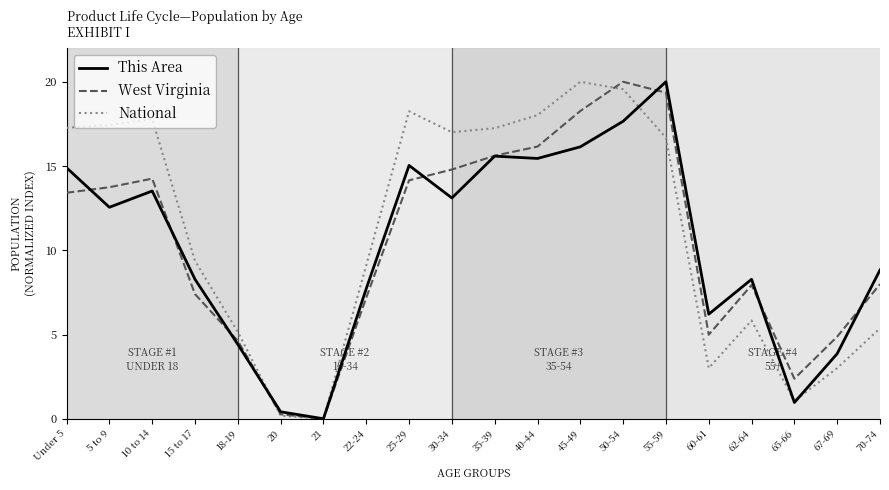

At how many categories does at least one series exceed 4?

17